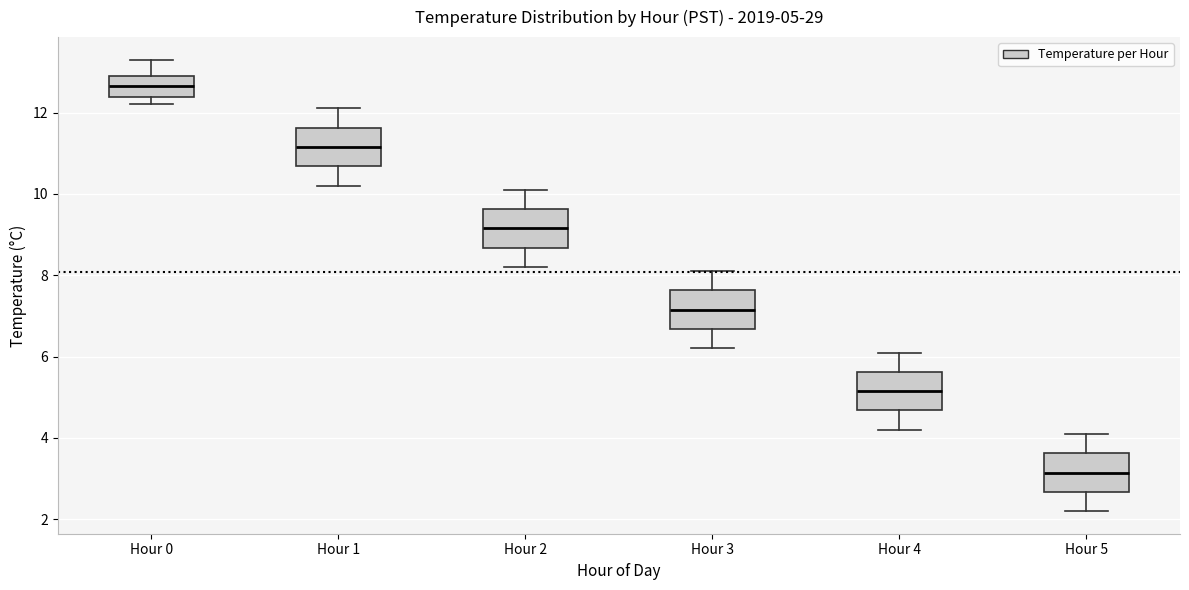

Which box has the highest median line?

Hour 0